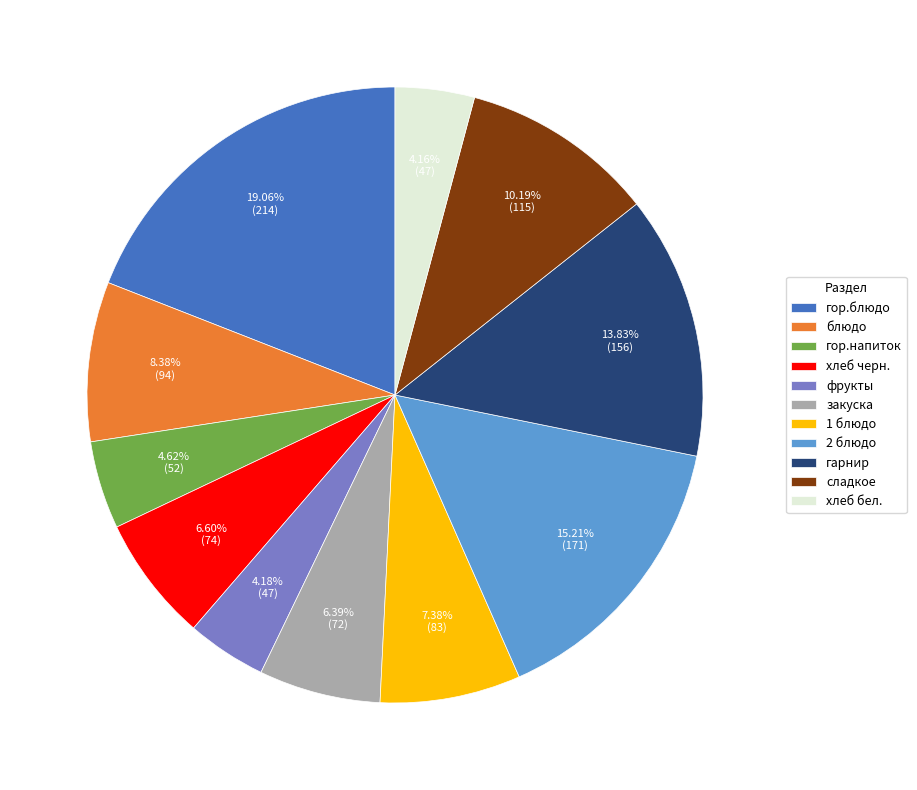

To the nearest percent, what is the difference between the гор.напиток and 1 блюдо slice percentages?

3%